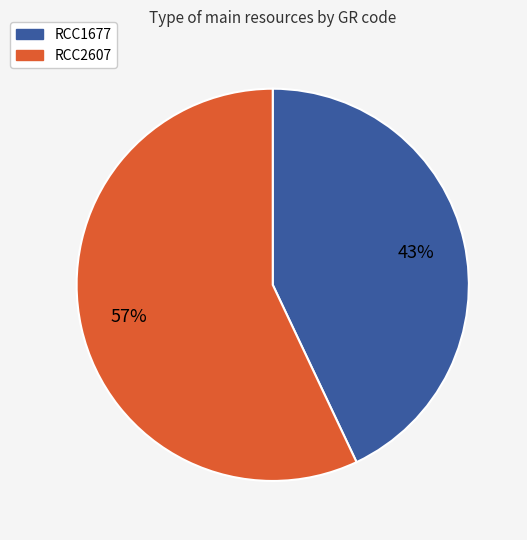

True or false: RCC1677 accounts for 29% of the total.

False